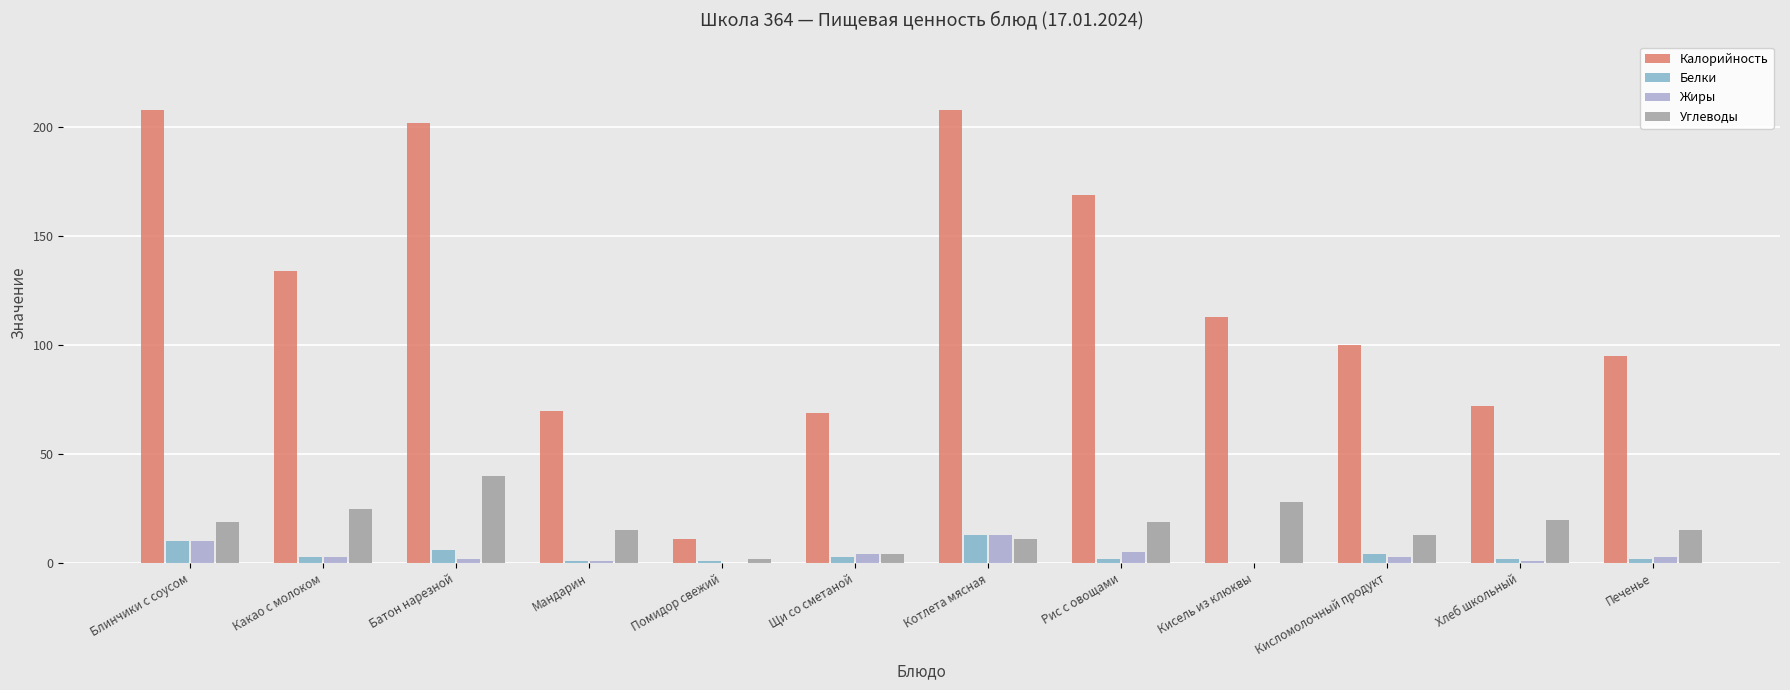

At which label is Калорийность closest to 109?

Кисель из клюквы